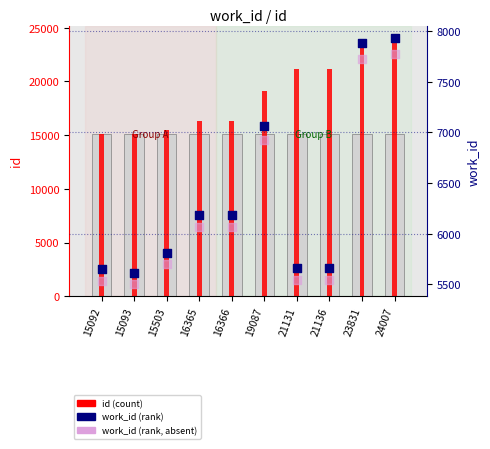

What are all the series names shown in the legend?

id (count), work_id (rank), work_id (rank, absent)